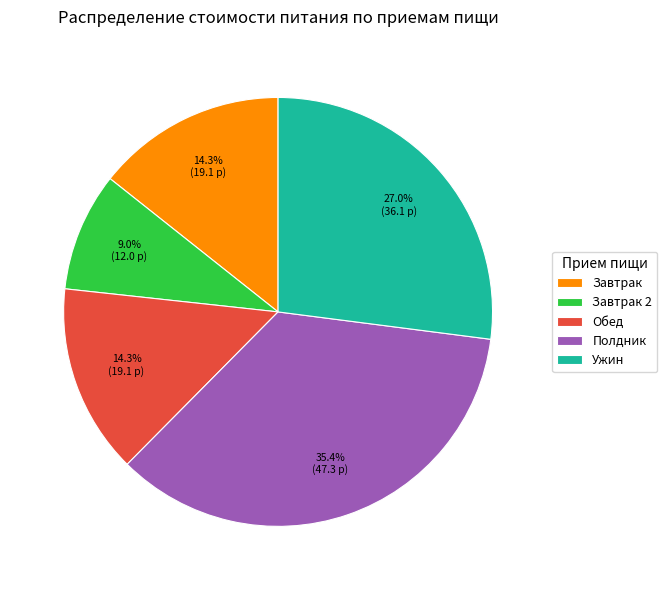

To the nearest percent, what portion does Завтрак 2 represent?

9%